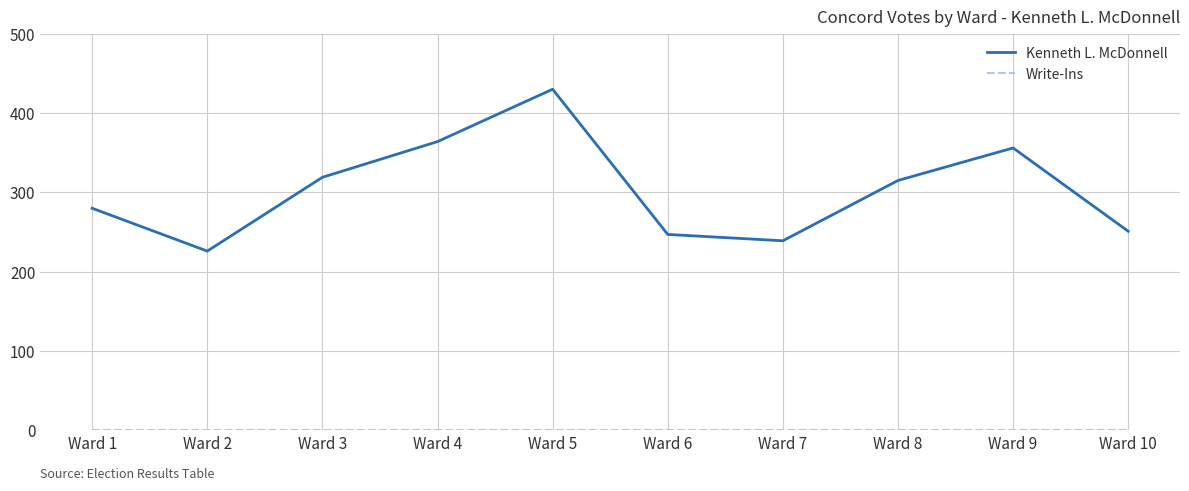

How many lines are shown in the chart?

2